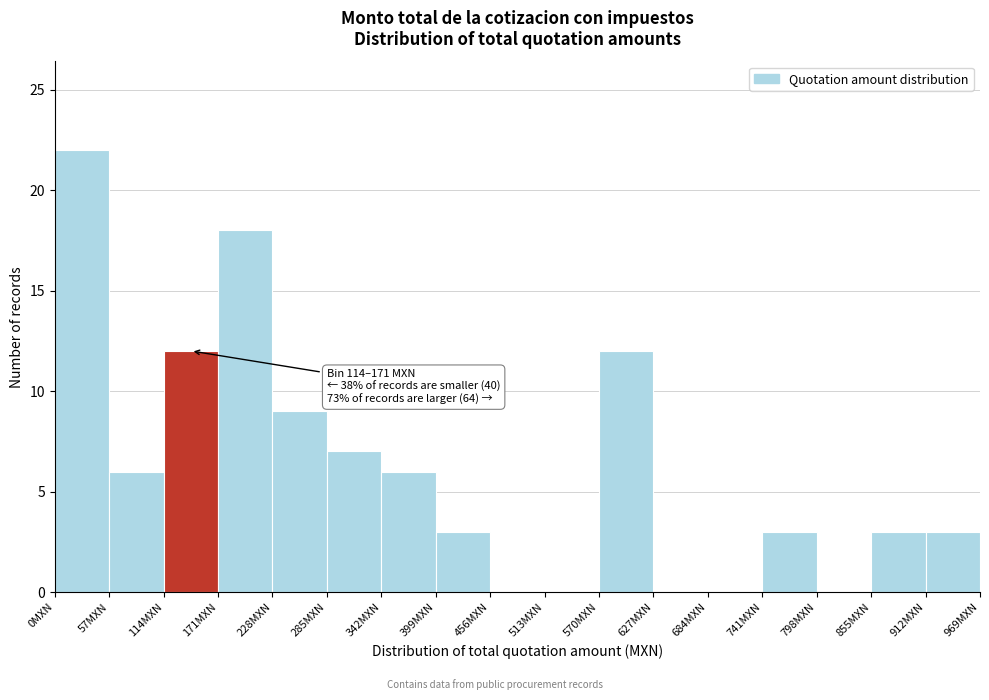

Which range on the x-axis has the tallest bar?

0 to 57